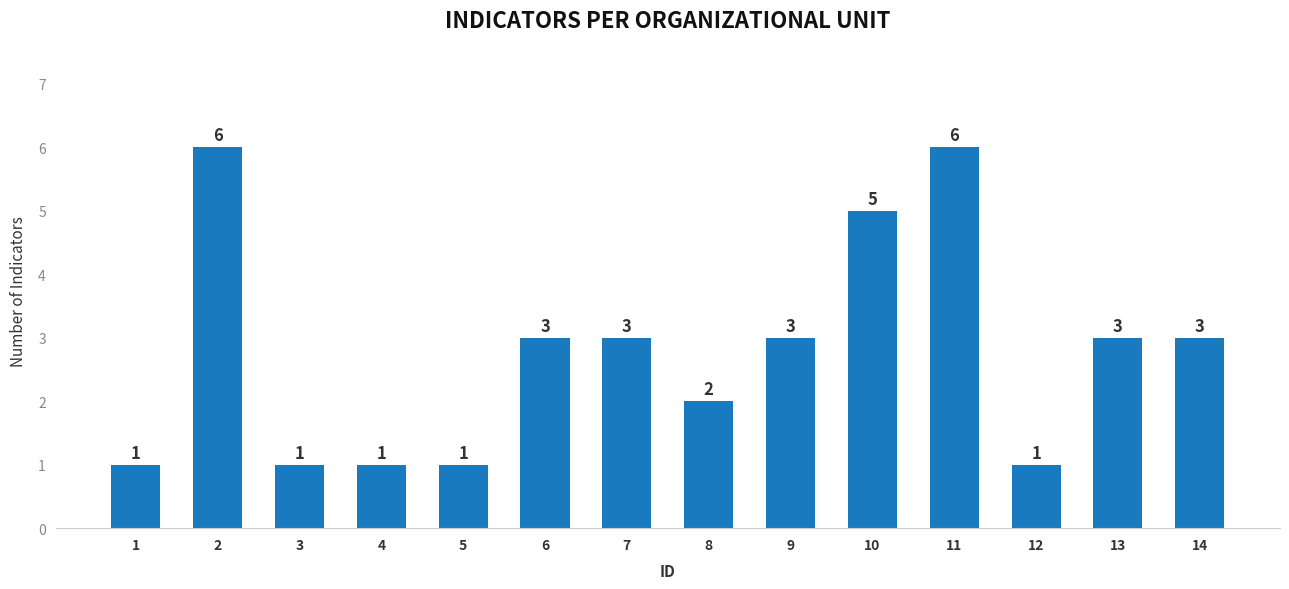

What is the change in value from 8 to 11?

+4